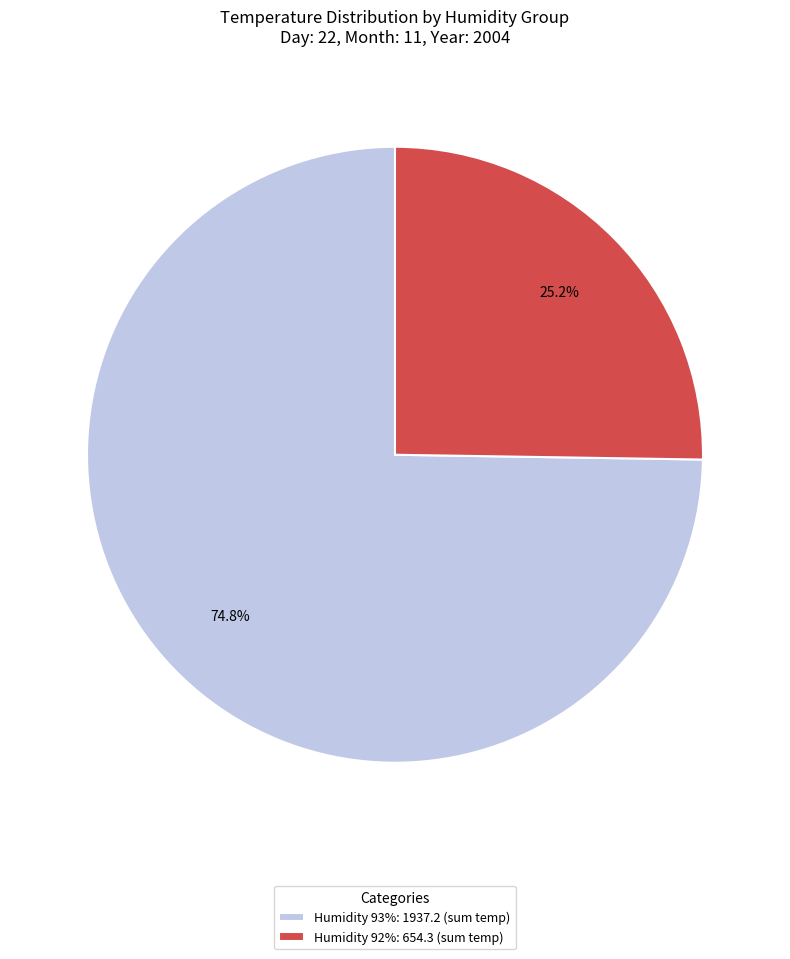

What percentage do Humidity 93%: 1937.2 (sum temp) and Humidity 92%: 654.3 (sum temp) together represent?

100.0%